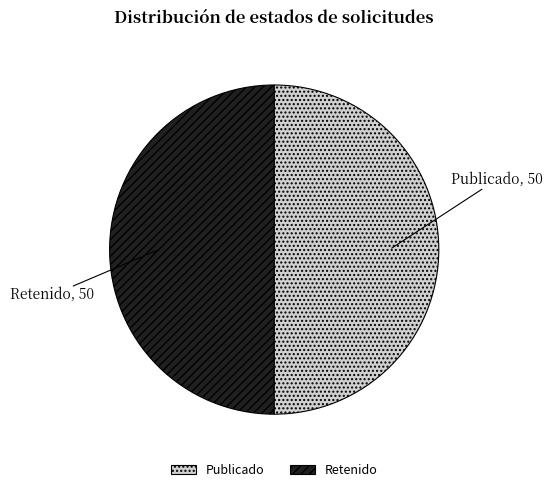

What is the ratio of the value at Retenido to the value at Publicado?

1.0